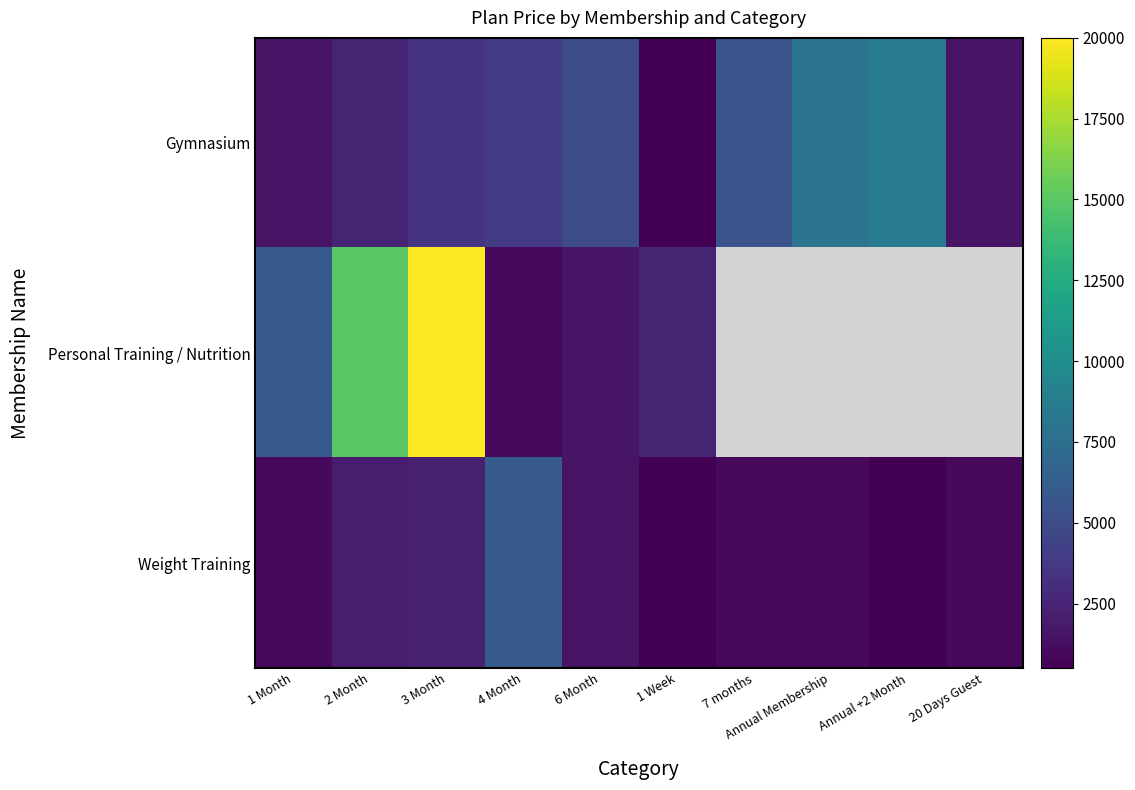

Which category has the highest value in the Weight Training series?

4 Month